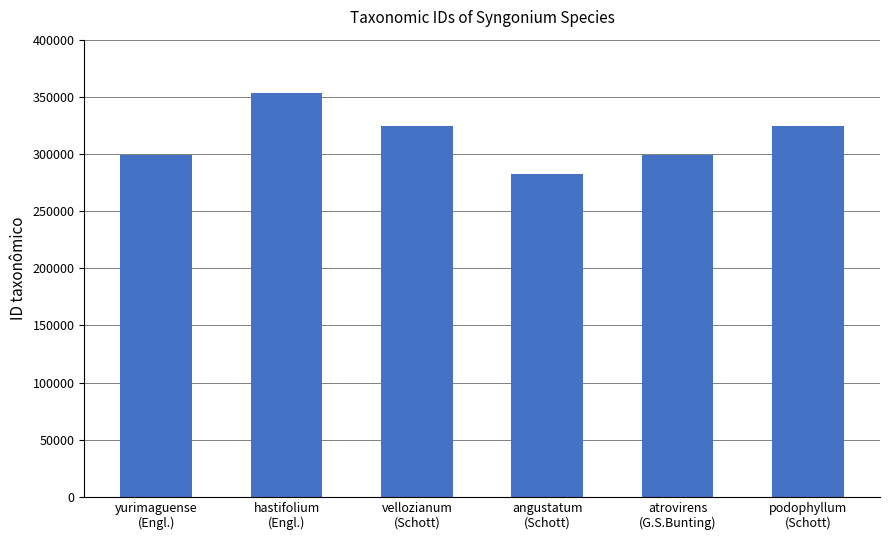

What is the value of the 5th bar from the left?

298957